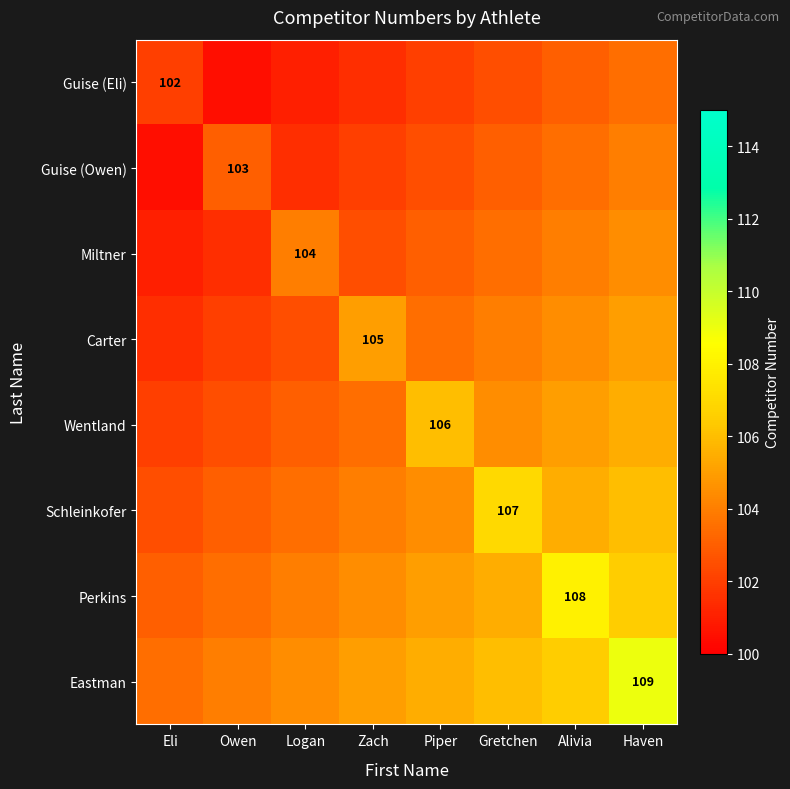

True or false: Perkins has a value of 192.4 at Alivia.

False